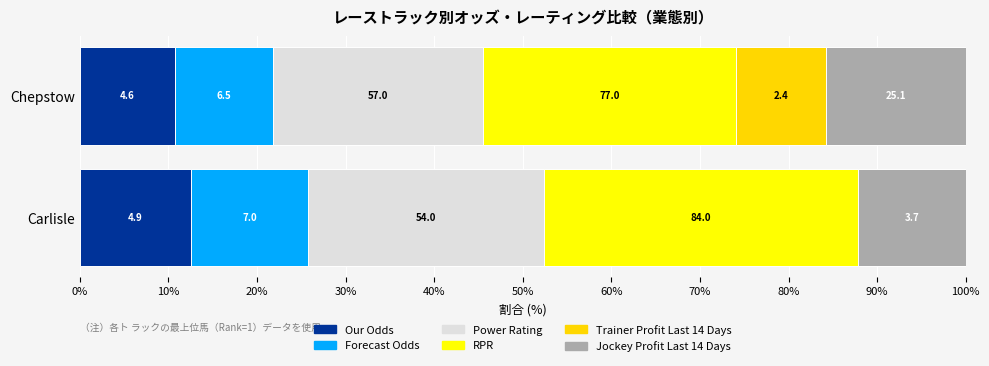

What are all the series names shown in the legend?

Our Odds, Forecast Odds, Power Rating, RPR, Trainer Profit Last 14 Days, Jockey Profit Last 14 Days